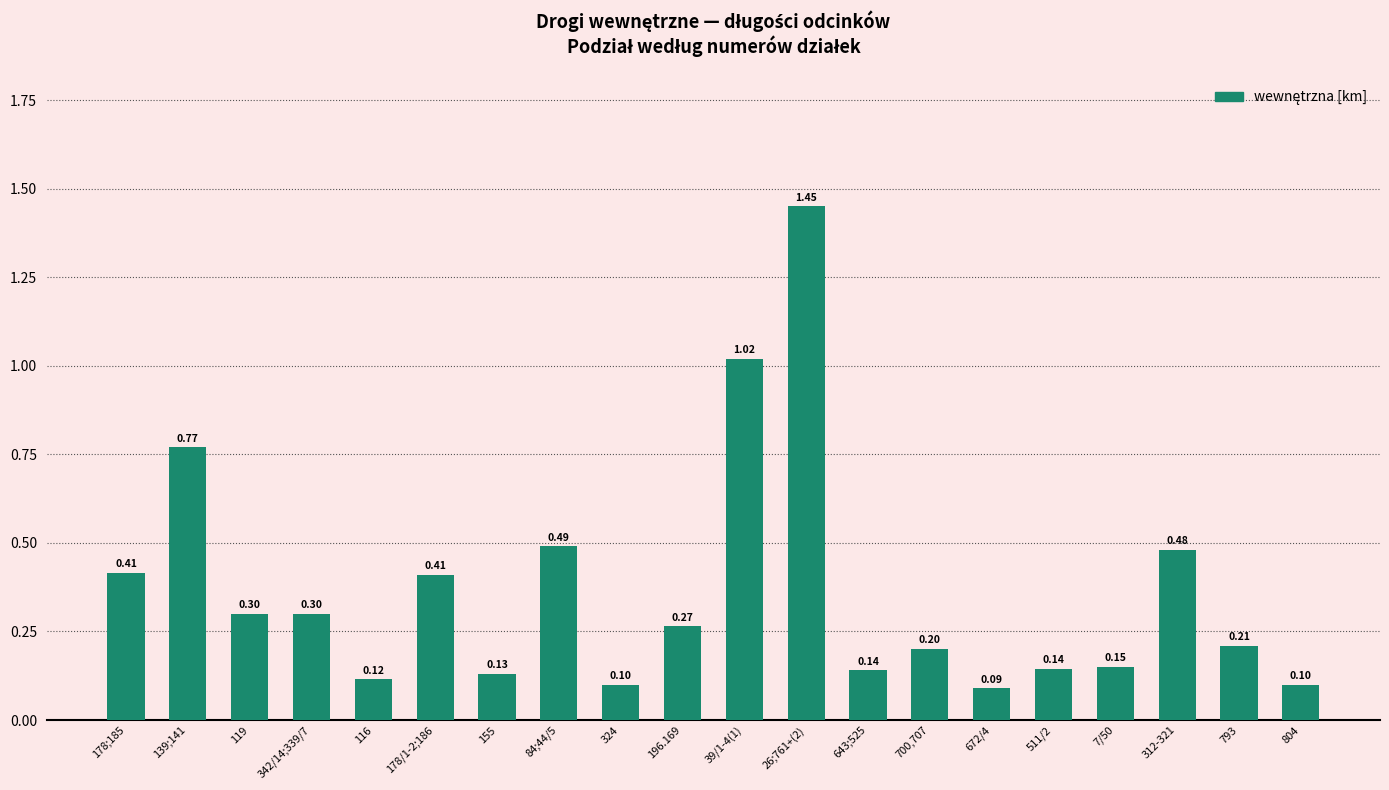

Does the chart contain any negative values?

No